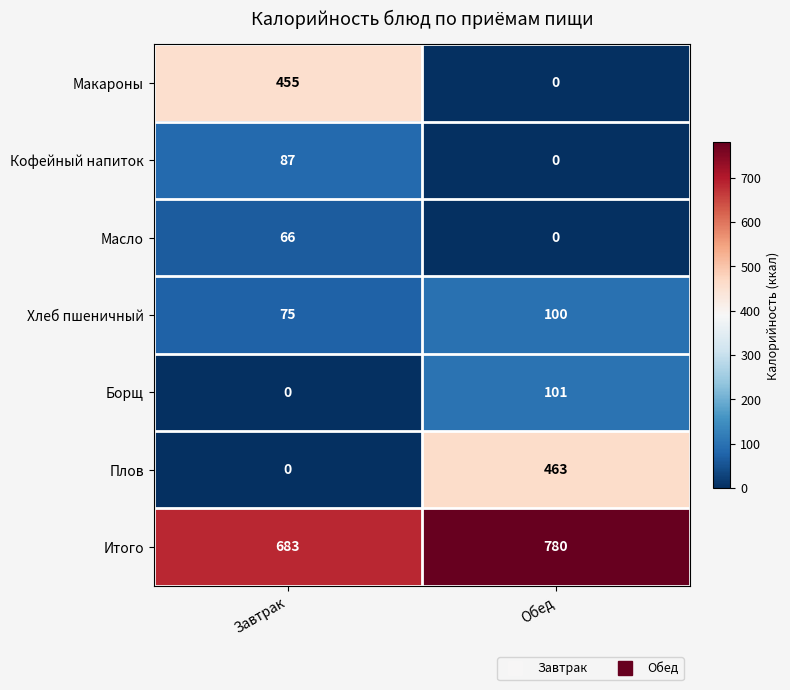

Is it true that Масло equals 22 at Обед?

False